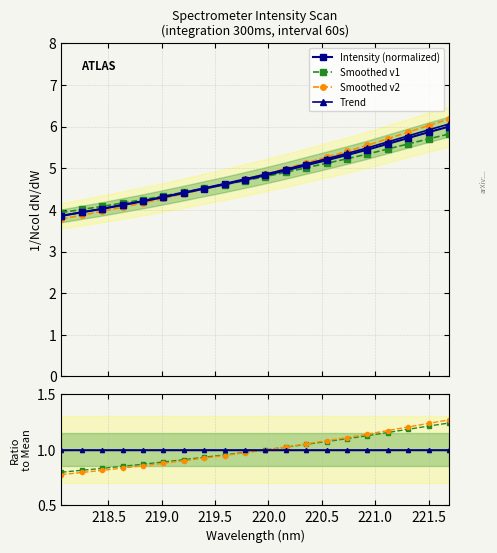

What is the value of the 3rd point from the left?

4.0